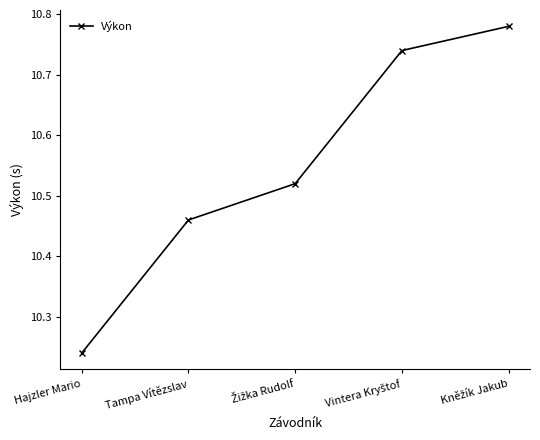

At which category does the chart reach its minimum across all series?

Hajzler Mario